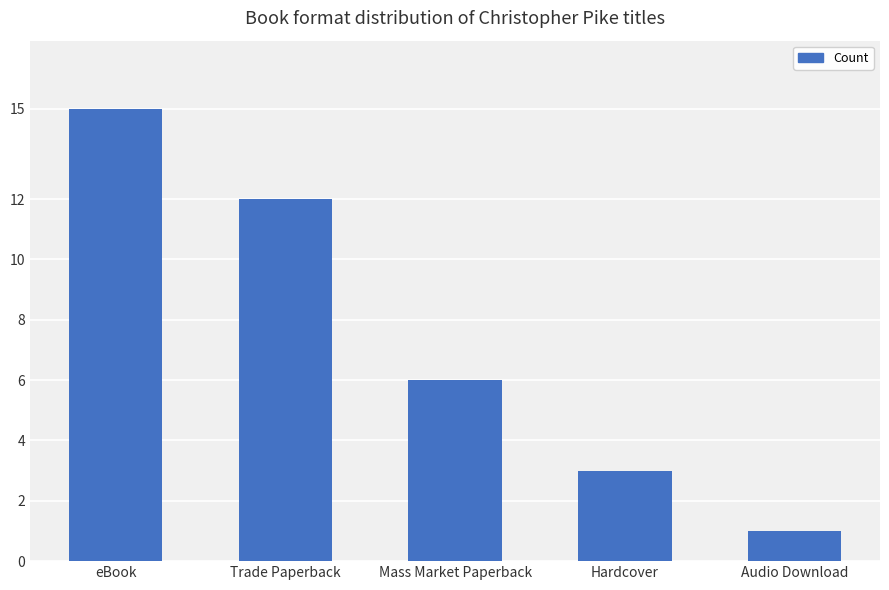

The value at Hardcover is 3. True or false?

True